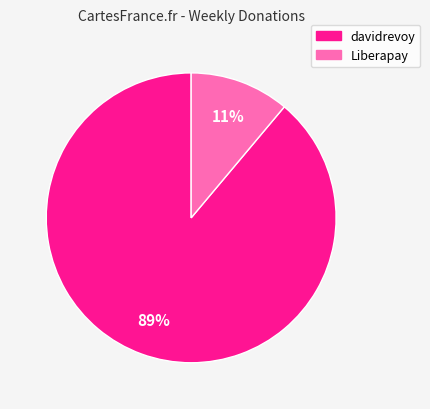

Count the number of slices in the pie.

2